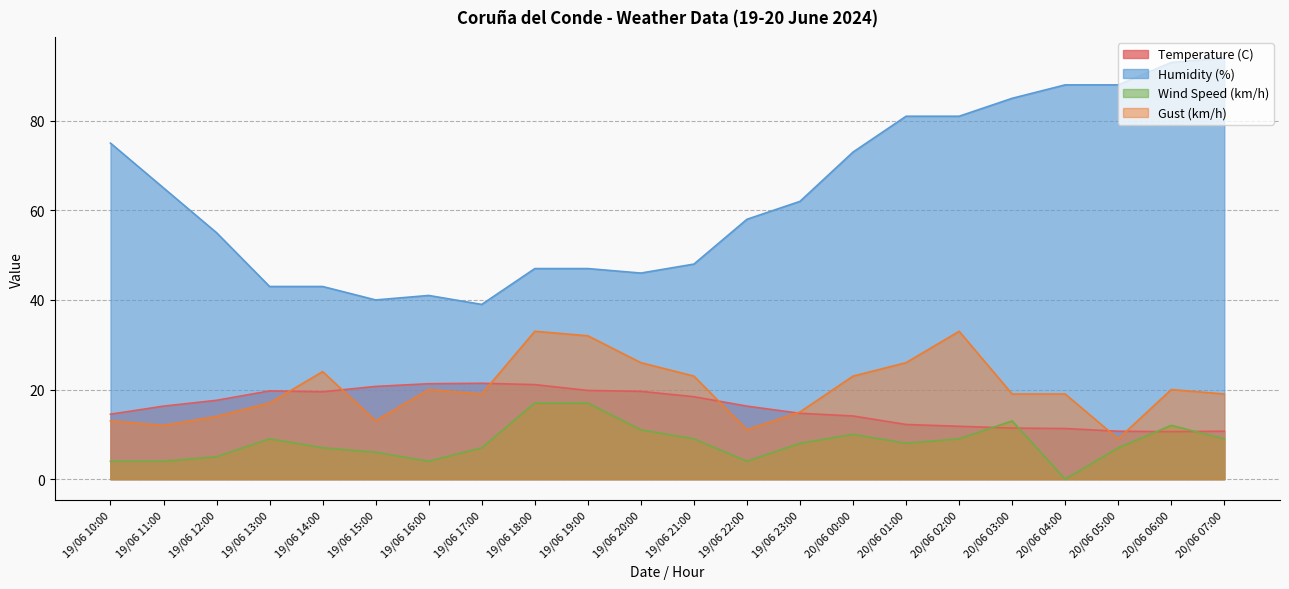

Does the chart have visible grid lines?

Yes